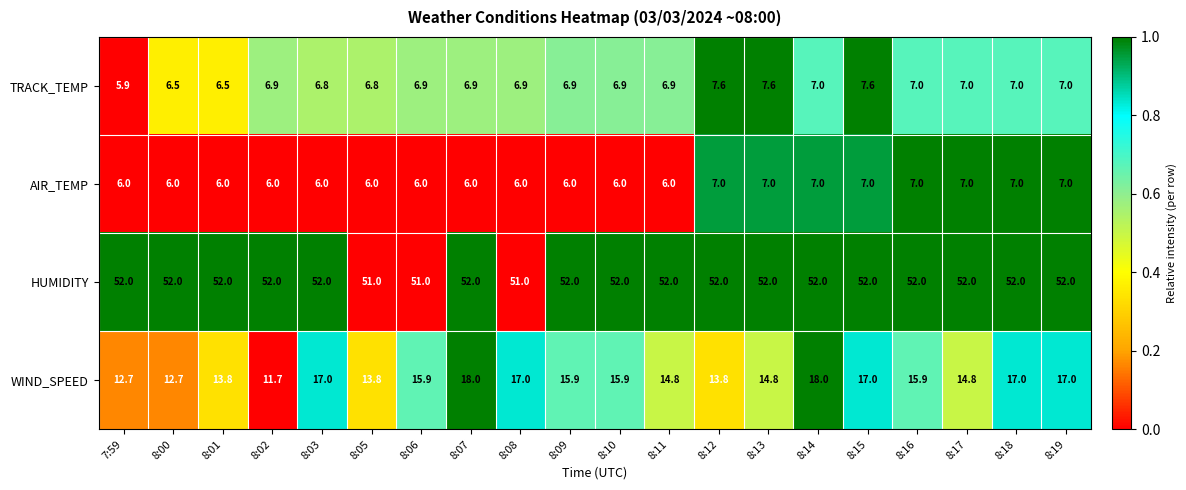

Between 8:13 and 8:19, which series saw the biggest shift?

WIND_SPEED